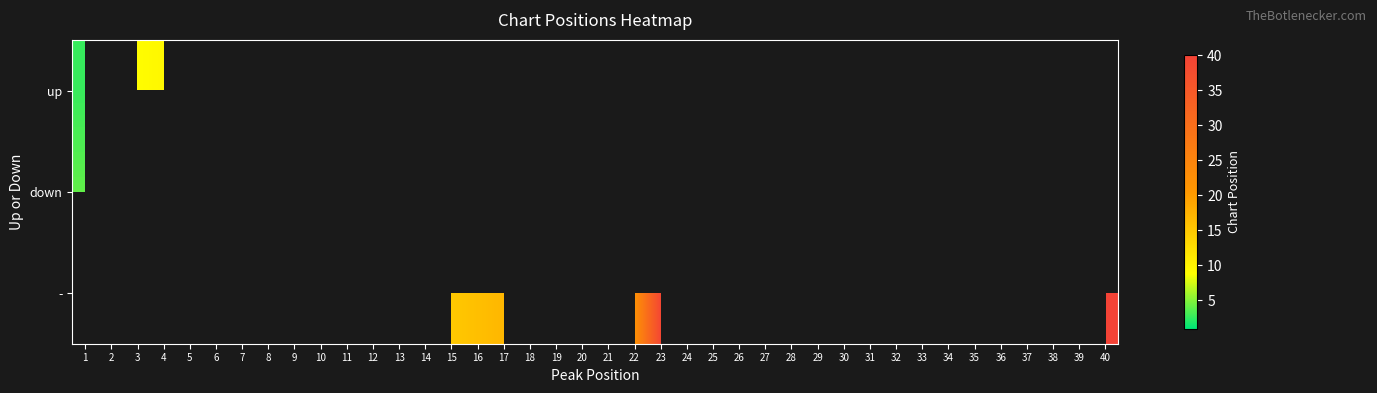

At how many categories does at least one series exceed 30?

8